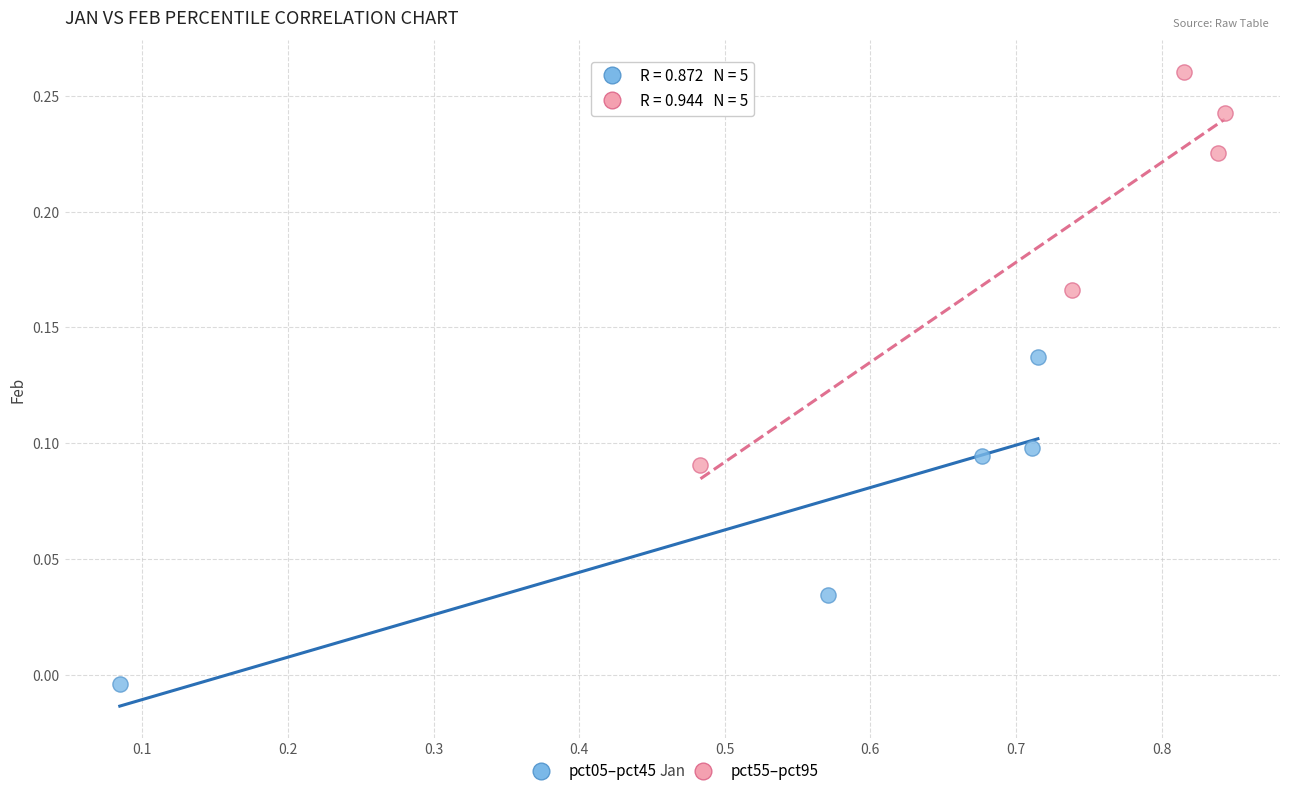

Which series reaches the minimum Y coordinate?

pct05–pct45